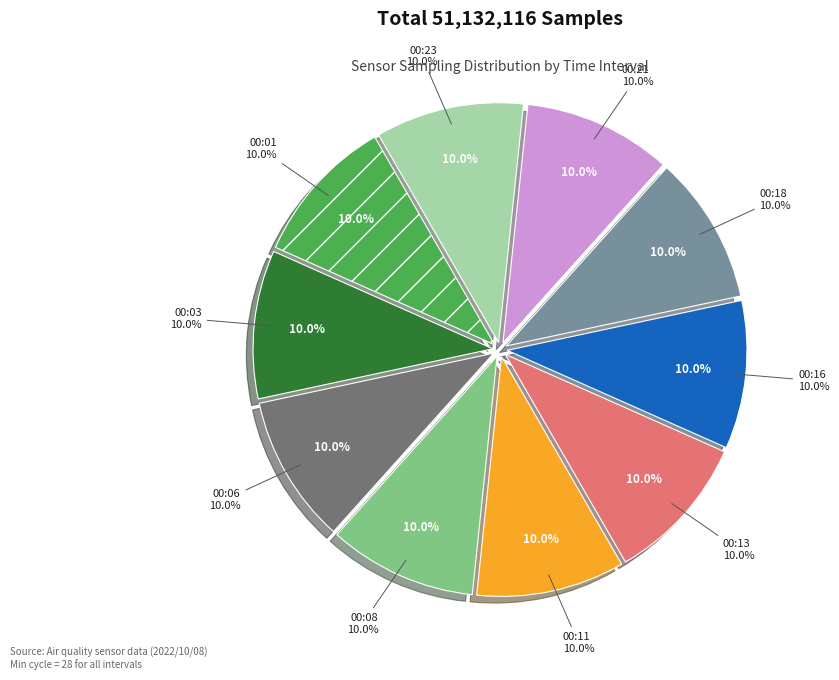

Does 00:21 account for over 50% of the chart?

No